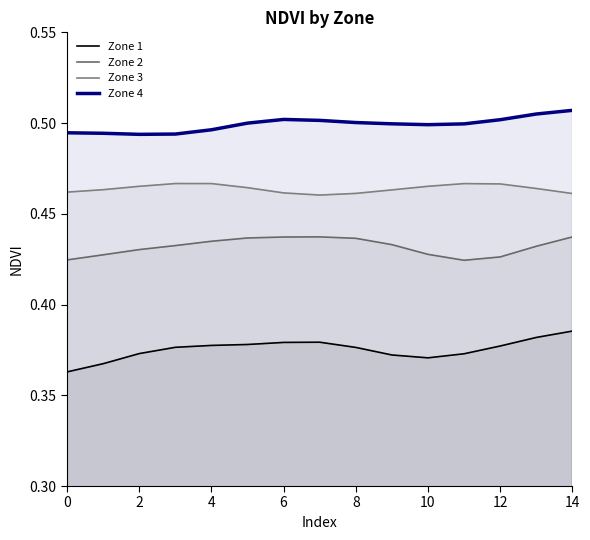

Reading right to left, list all the values displayed in this chart.

Zone 1: 0.4	0.4	0.4	0.4	0.4	0.4	0.4	0.4	0.4	0.4	0.4	0.4	0.4	0.4	0.4
Zone 2: 0.4	0.4	0.4	0.4	0.4	0.4	0.4	0.4	0.4	0.4	0.4	0.4	0.4	0.4	0.4
Zone 3: 0.5	0.5	0.5	0.5	0.5	0.5	0.5	0.5	0.5	0.5	0.5	0.5	0.5	0.5	0.5
Zone 4: 0.5	0.5	0.5	0.5	0.5	0.5	0.5	0.5	0.5	0.5	0.5	0.5	0.5	0.5	0.5